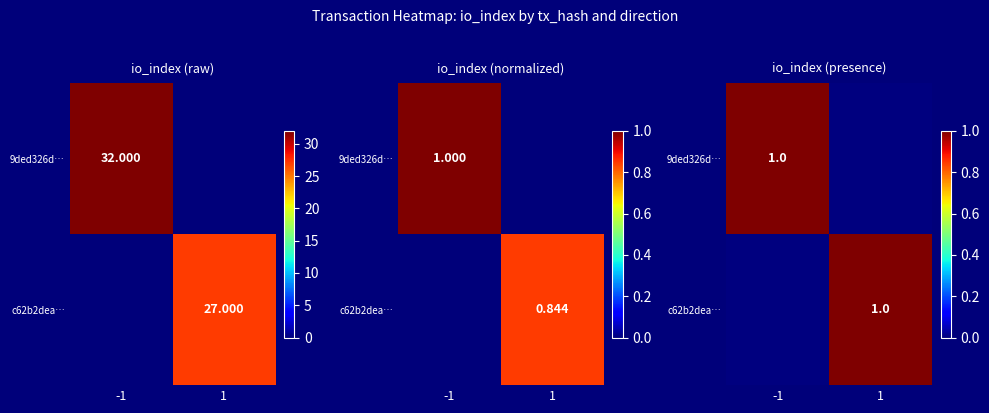

What is the total value across all series at 1?

1